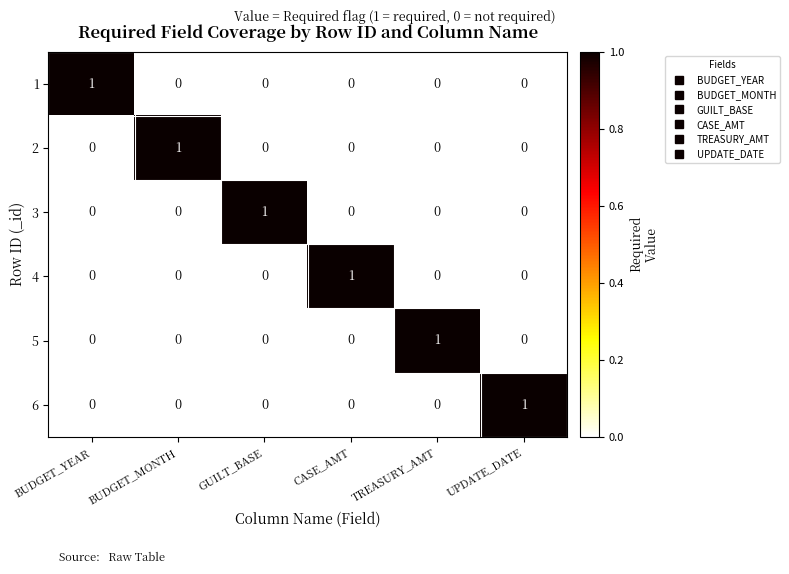

What is the greatest value displayed?

1